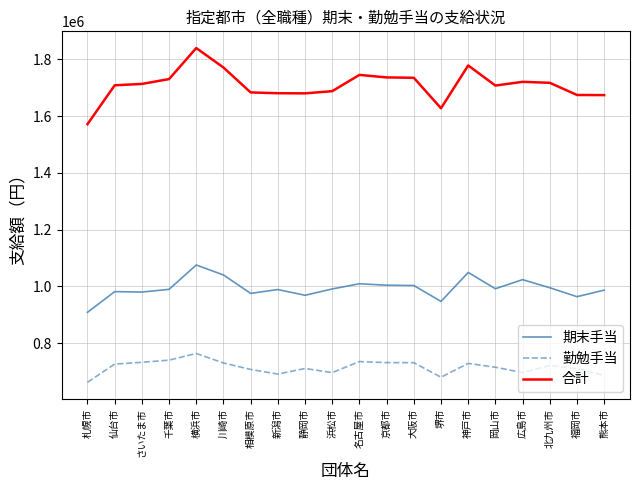

What is the average value of the 合計 series?

1709050